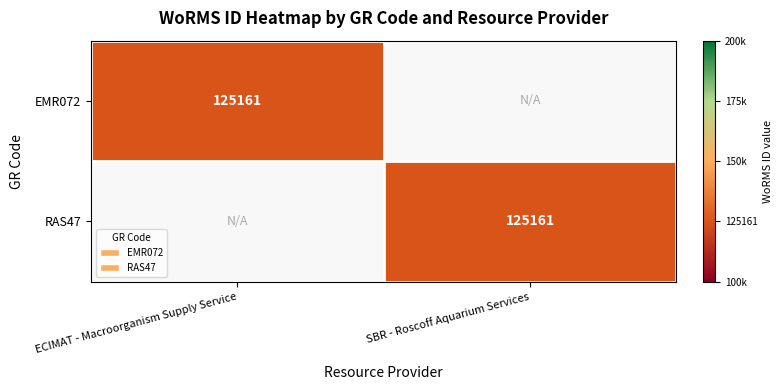

Which label corresponds to the smallest value in the chart?

SBR - Roscoff Aquarium Services